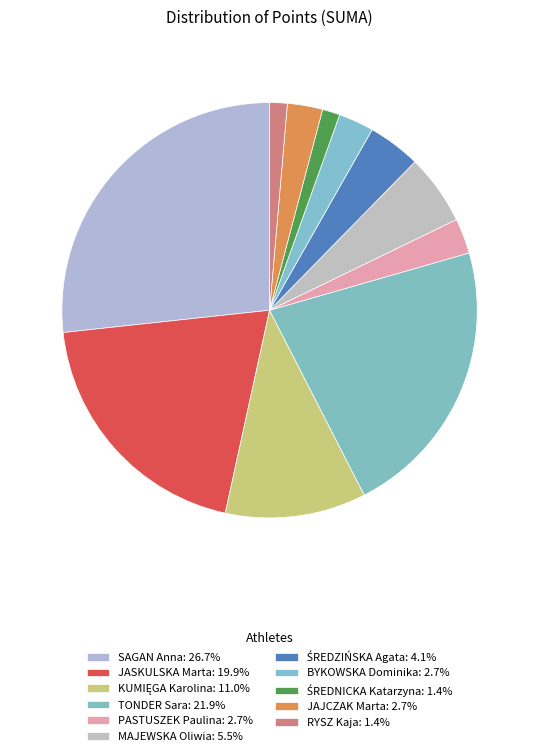

What percentage is the PASTUSZEK Paulina slice, to the nearest percent?

3%